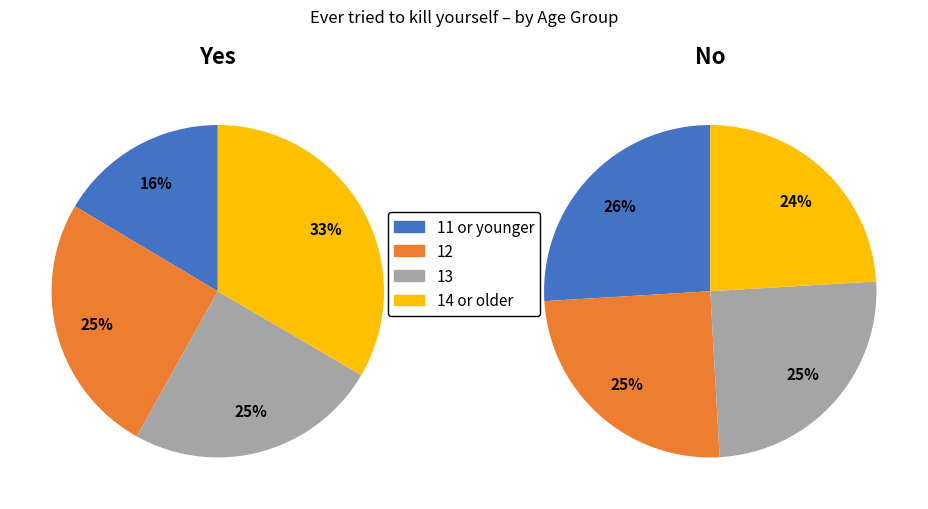

Is there any slice that represents more than half of the pie?

No